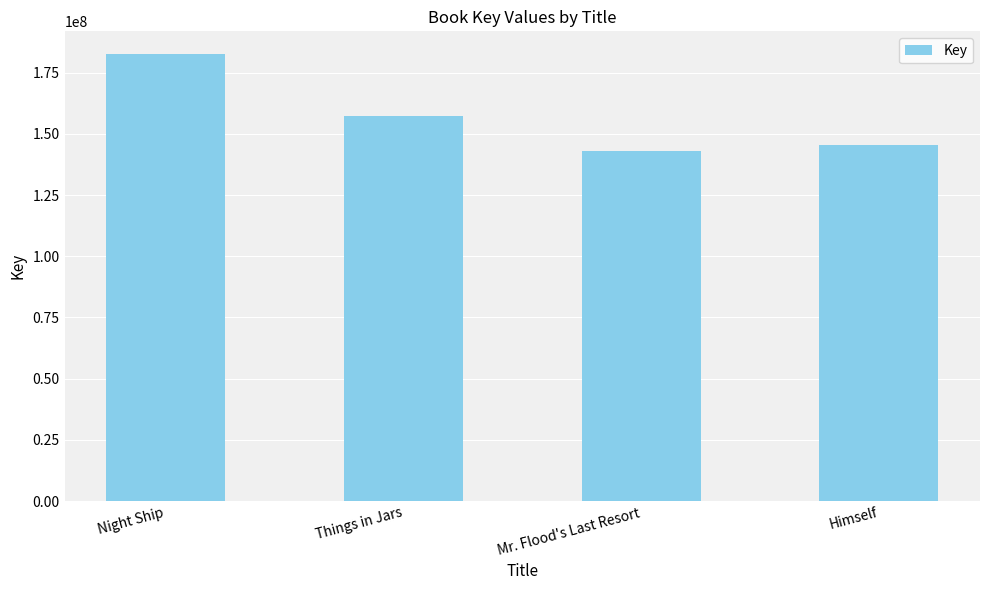

What is the average value?

157070845